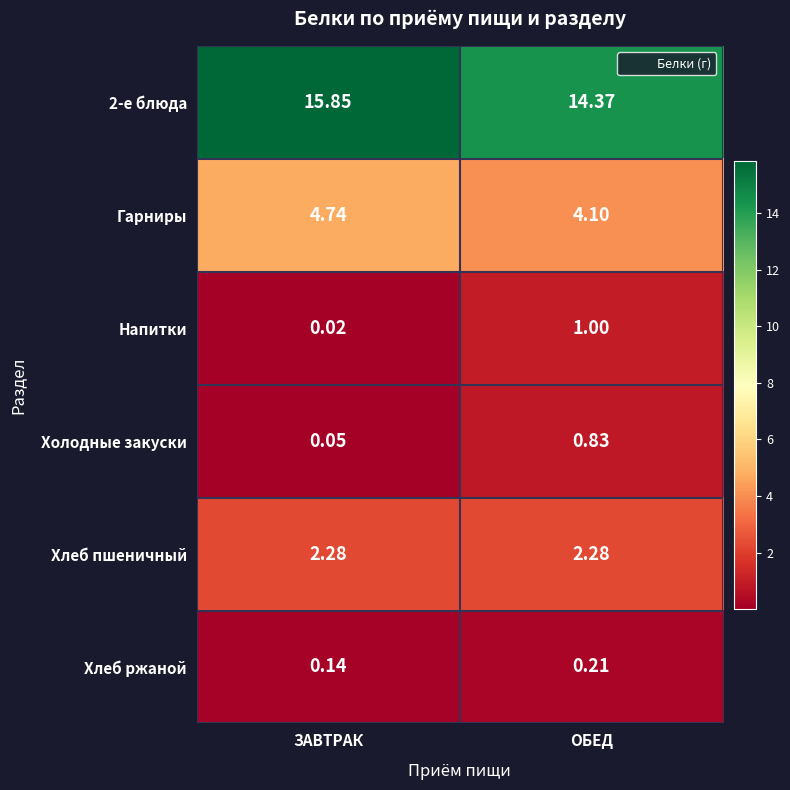

Which category has the lowest value across all series?

ЗАВТРАК